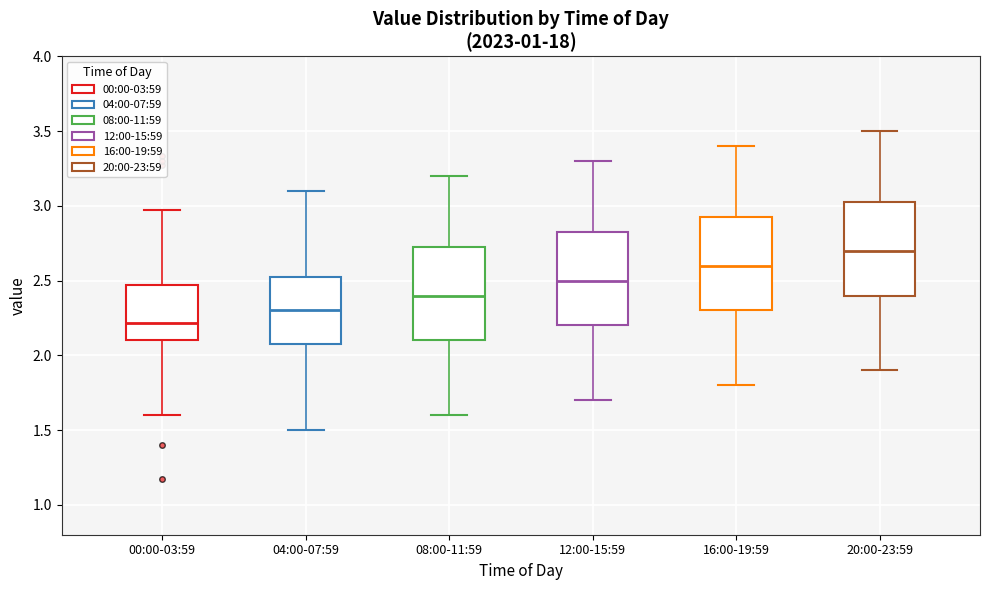

Reading left to right, transcribe this box plot: for each box, give where its median line is, the range the box spans, and where its two whiskers end, as read against the y-axis. The values are not printed on the chart, so give them approximately, as read against the axis.

00:00-03:59: median 2.20, box 2.10 to 2.45, whiskers 1.60 to 2.95
04:00-07:59: median 2.30, box 2.10 to 2.55, whiskers 1.50 to 3.10
08:00-11:59: median 2.40, box 2.10 to 2.75, whiskers 1.60 to 3.20
12:00-15:59: median 2.50, box 2.20 to 2.85, whiskers 1.70 to 3.30
16:00-19:59: median 2.60, box 2.30 to 2.95, whiskers 1.80 to 3.40
20:00-23:59: median 2.70, box 2.40 to 3.05, whiskers 1.90 to 3.50